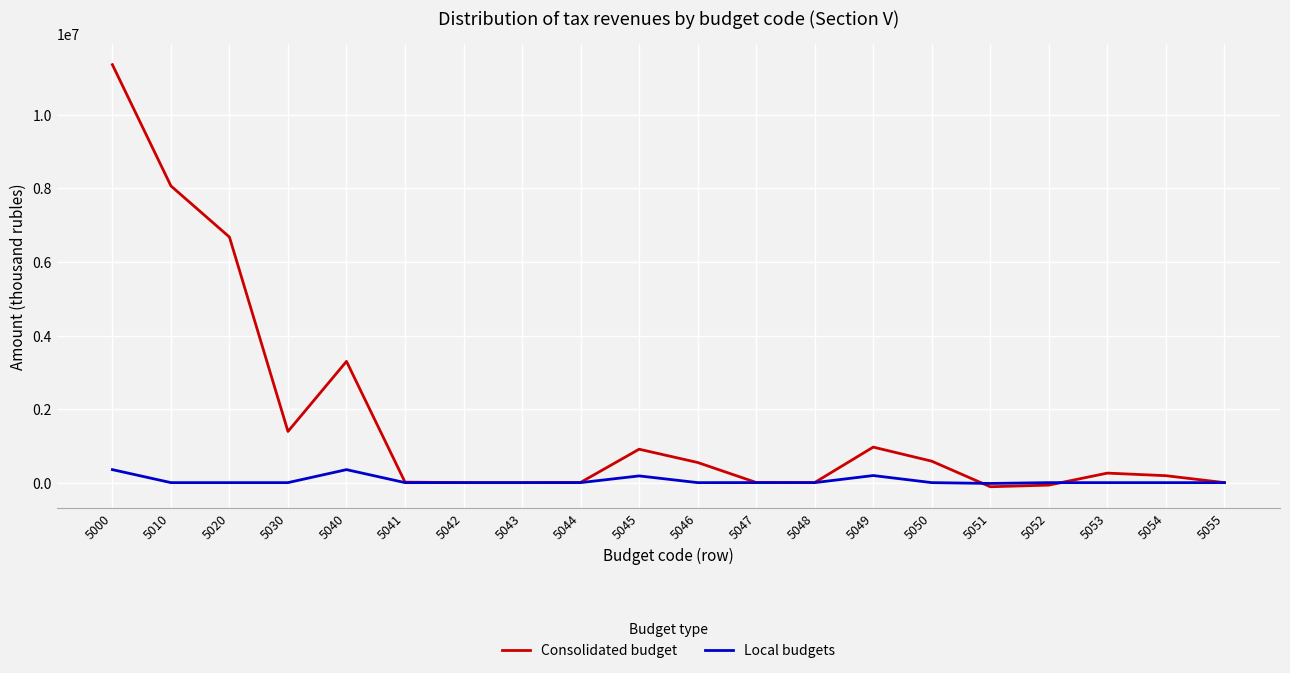

Rank the series by their average value, from lowest to highest.

Local budgets, Consolidated budget